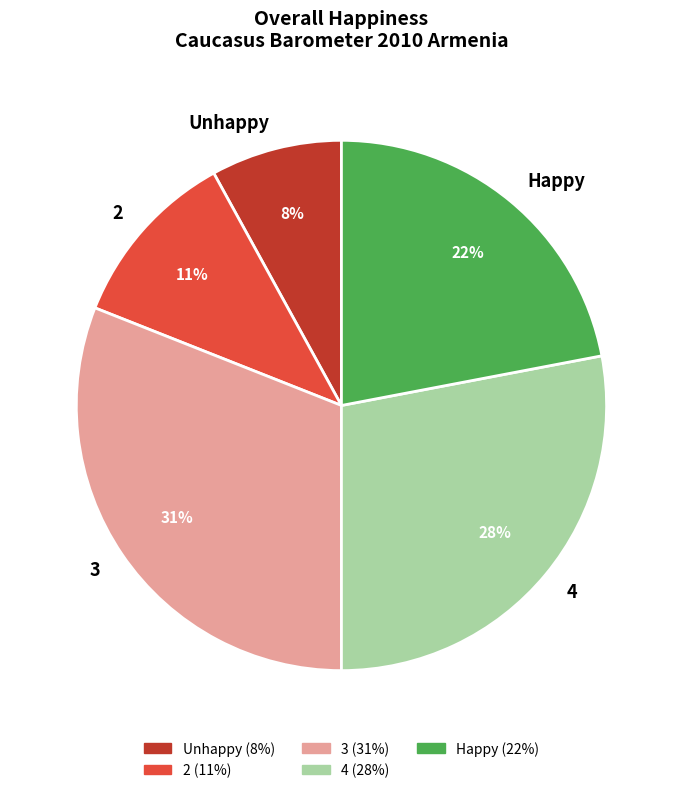

What percentage is the 2 slice, to the nearest percent?

11%